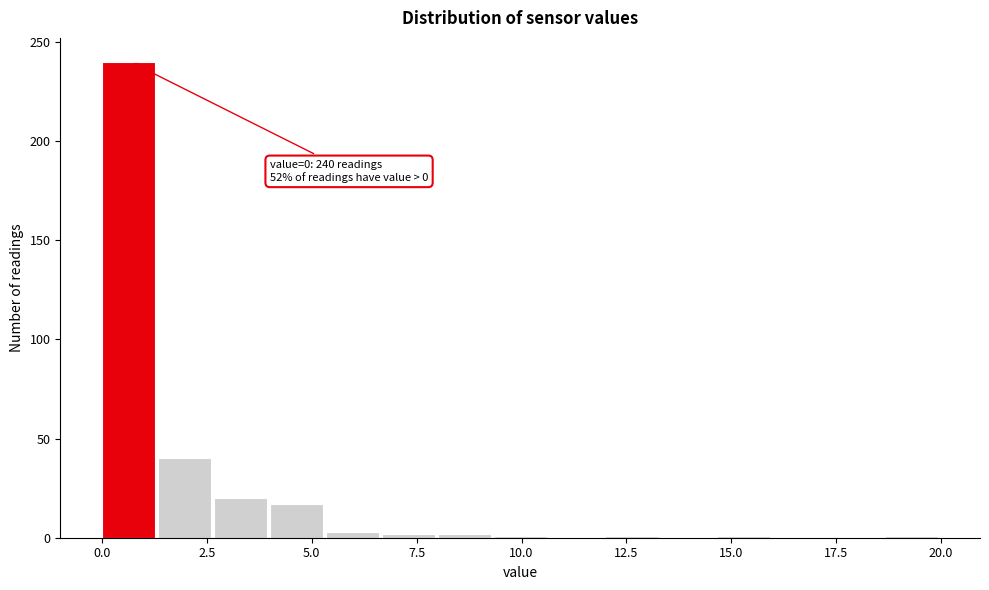

Around what value on the x-axis is the tallest bar? Give the approximate position of its centre, as read against the axis.

0.5